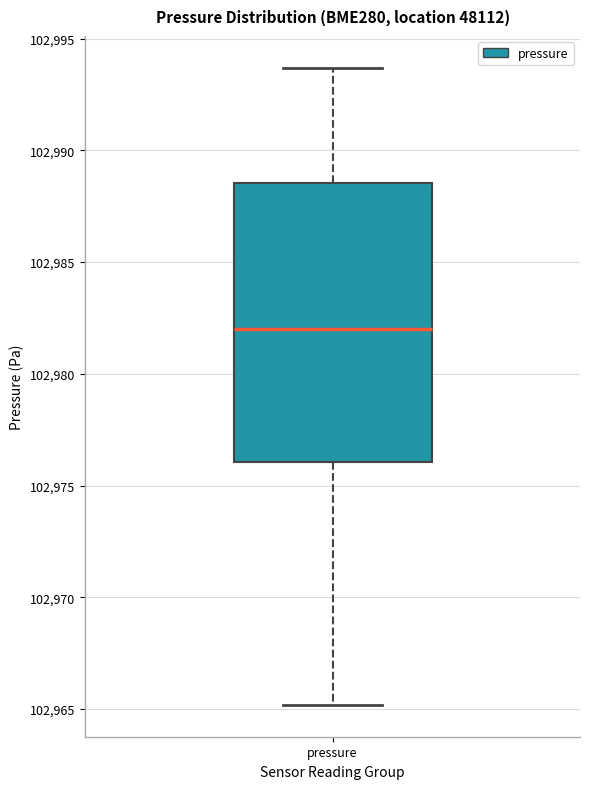

Where does the upper whisker of the box for pressure end on the y-axis? The values are not printed on the chart, so give them approximately, as read against the axis.

102993.5